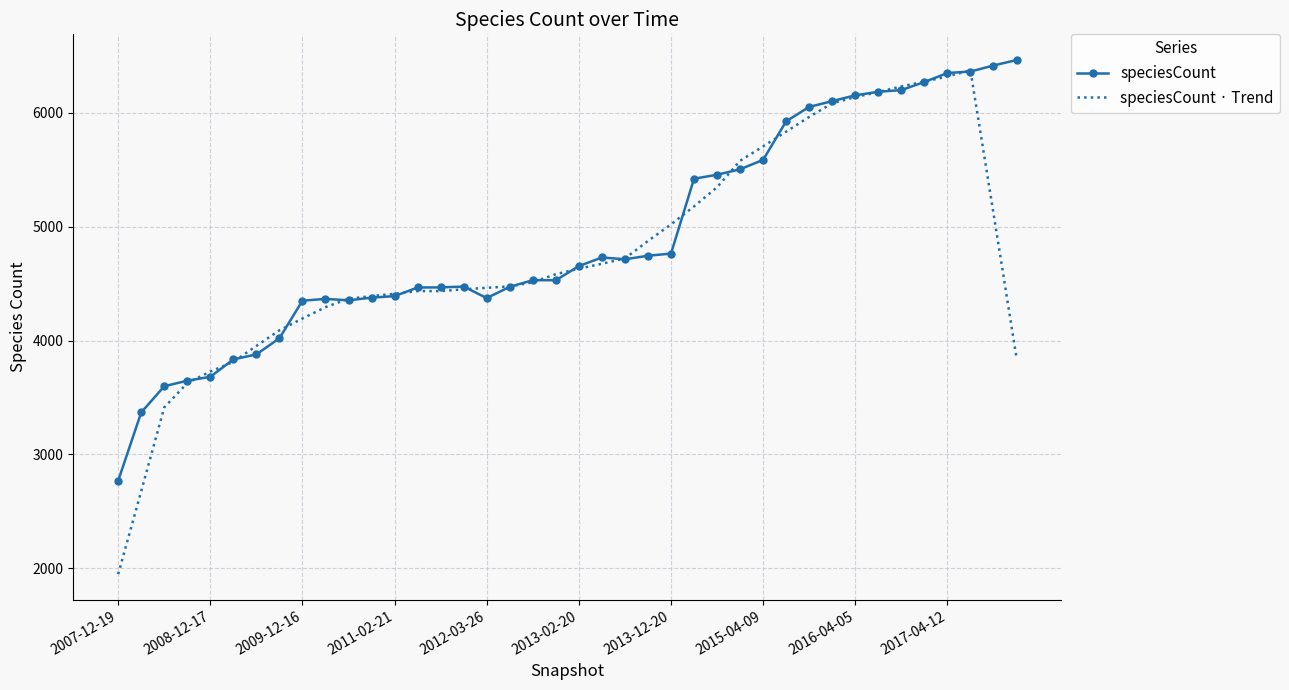

In speciesCount · Trend, how many points are lower than both neighbors (excluding endpoints)?

1